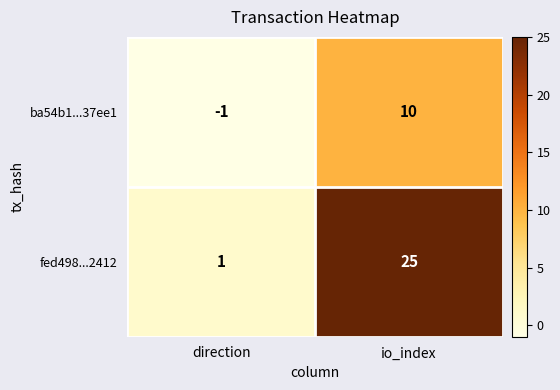

The value of fed498...2412 at direction is 1. True or false?

True